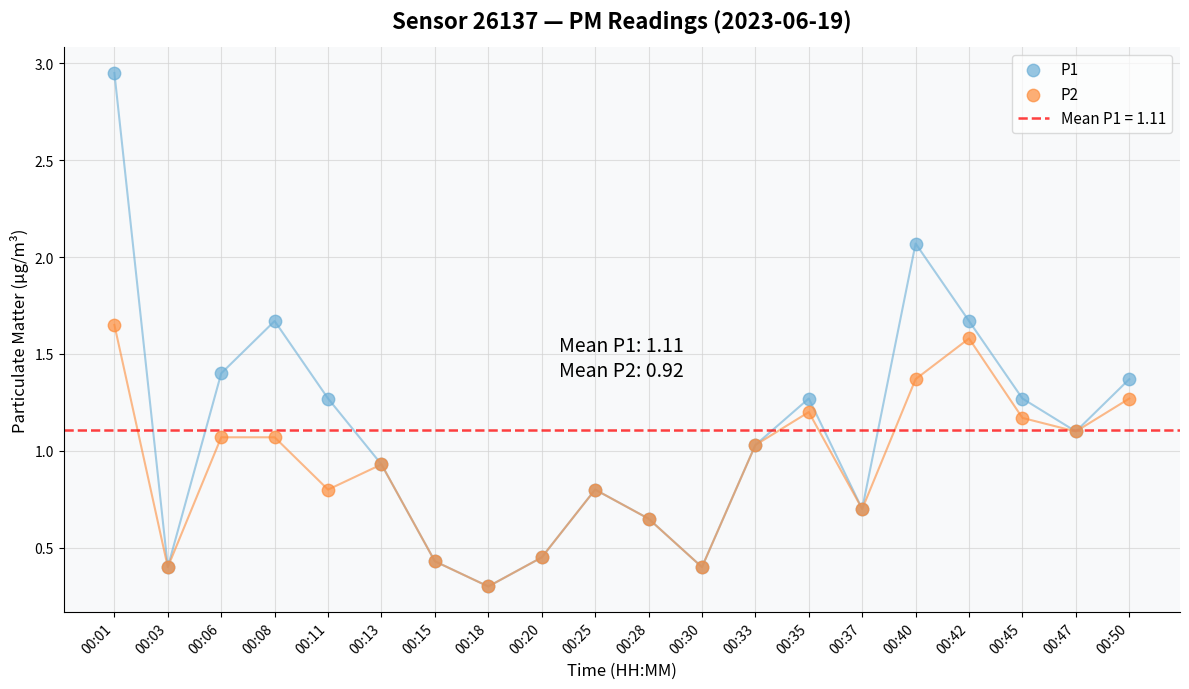

At which category is the sum across all series the highest?

00:01